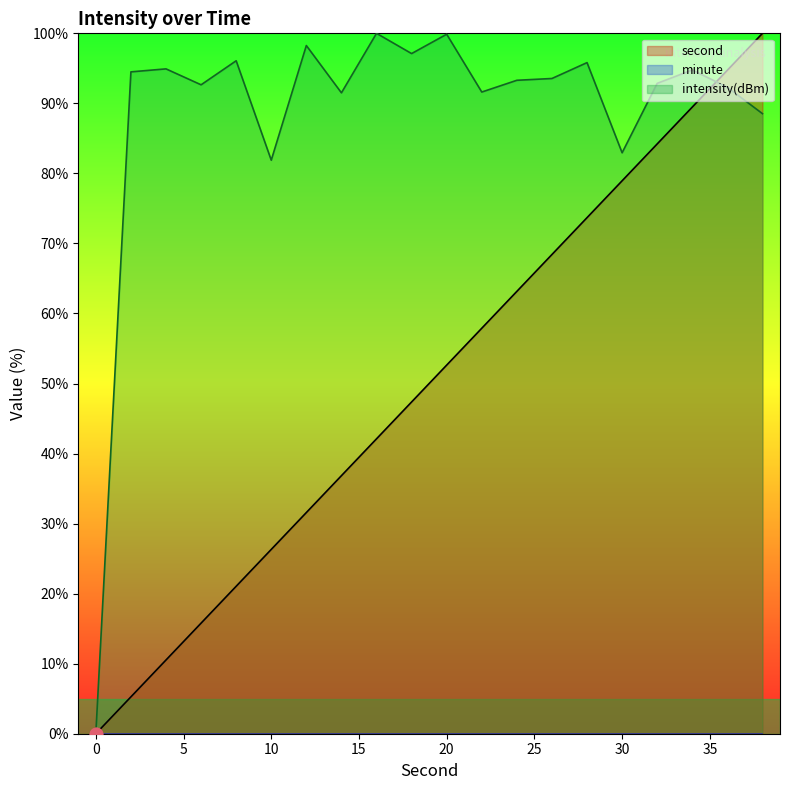

Which series contains the lowest Y value?

second